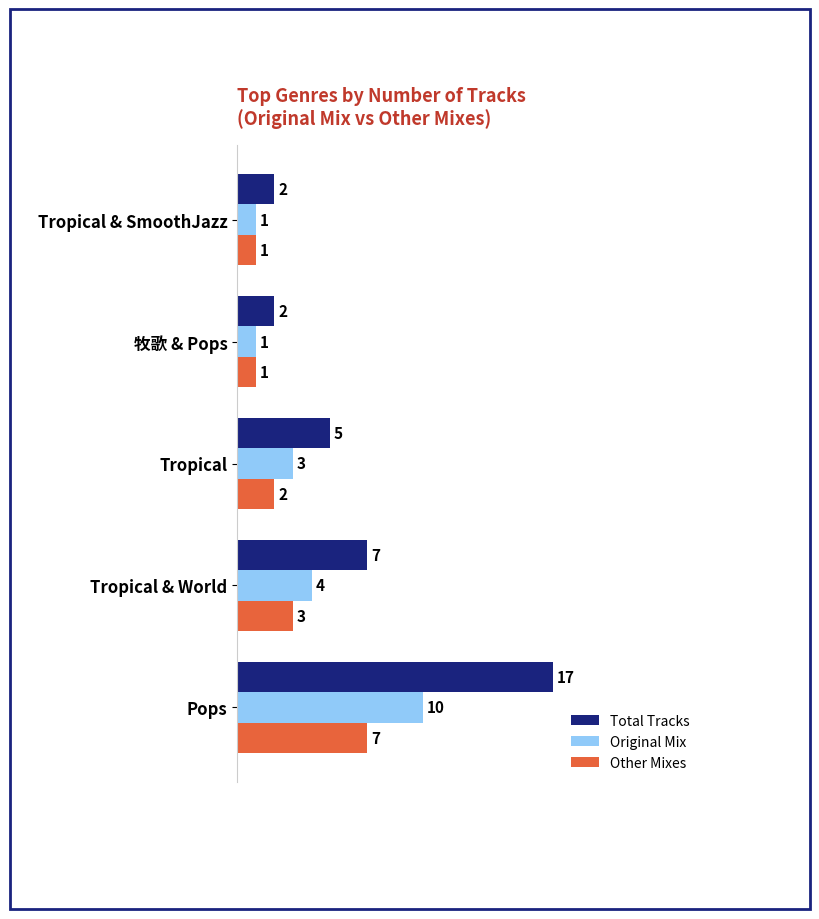

Is it true that Original Mix equals 4 at Tropical & World?

True